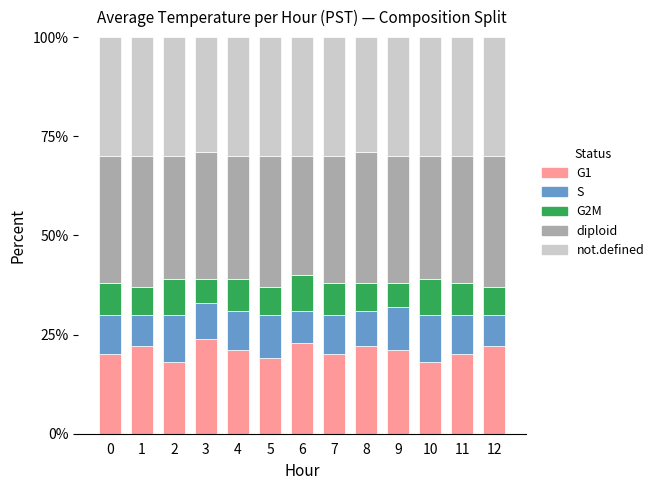

The value of G1 at 11 is 33. True or false?

False